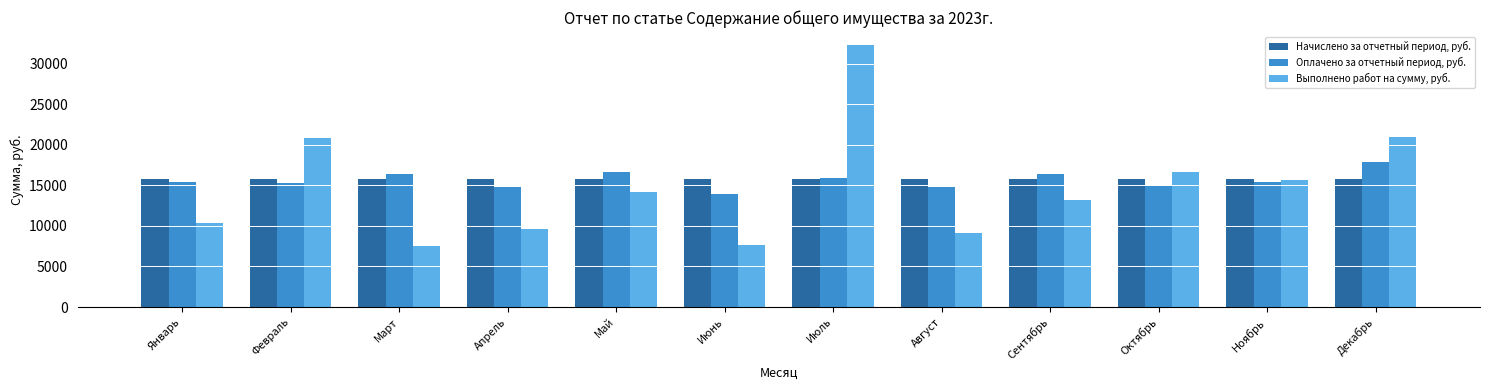

What is the difference between the maximum and minimum values in the Оплачено за отчетный период, руб. series?

3985.1